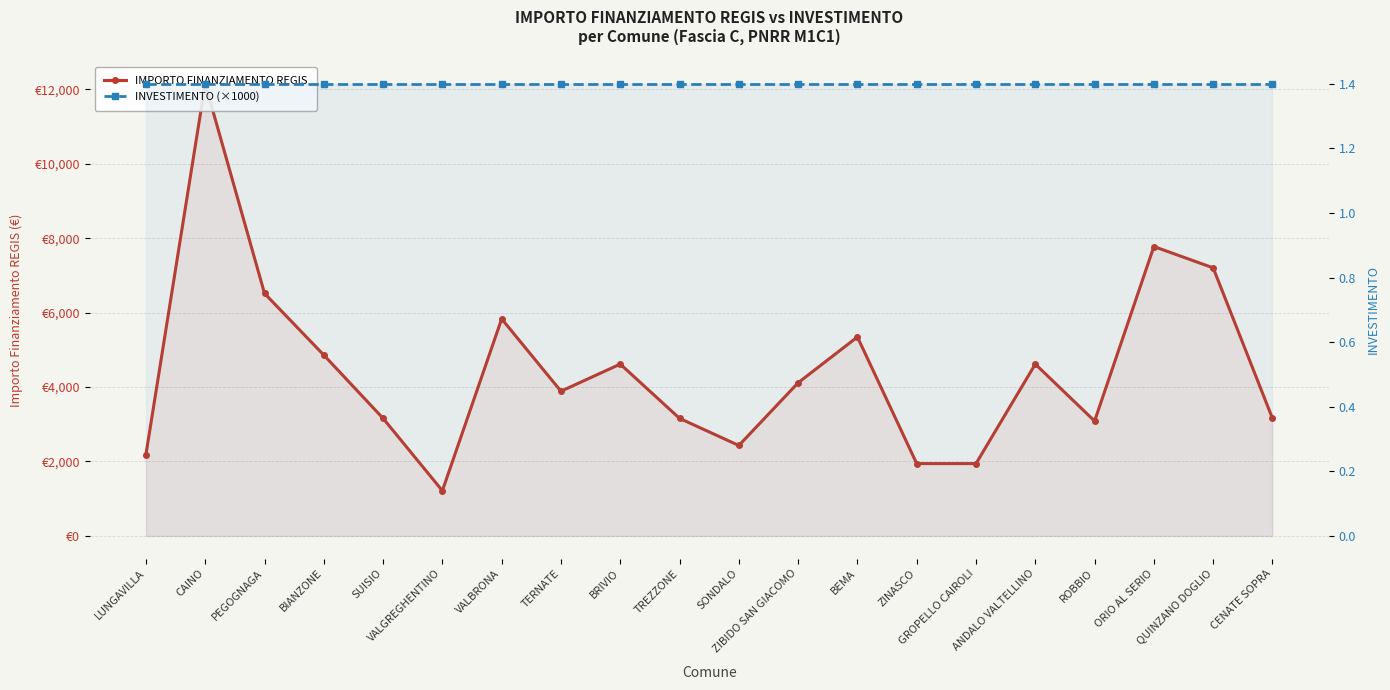

Reading right to left, list all the values displayed in this chart.

IMPORTO FINANZIAMENTO REGIS: 3159	7203	7776	3087	4617	1944	1944	5346	4116	2430	3159	4617	3888	5832	1215	3159	4860	6517	12150	2187
INVESTIMENTO (×1000): 1400	1400	1400	1400	1400	1400	1400	1400	1400	1400	1400	1400	1400	1400	1400	1400	1400	1400	1400	1400